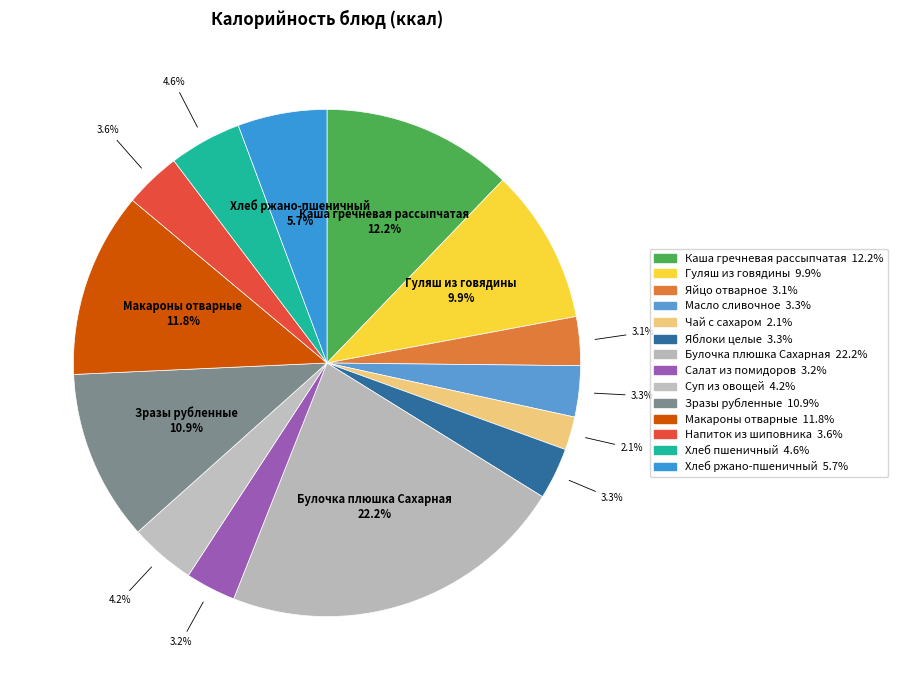

How many slices are in this pie chart?

14